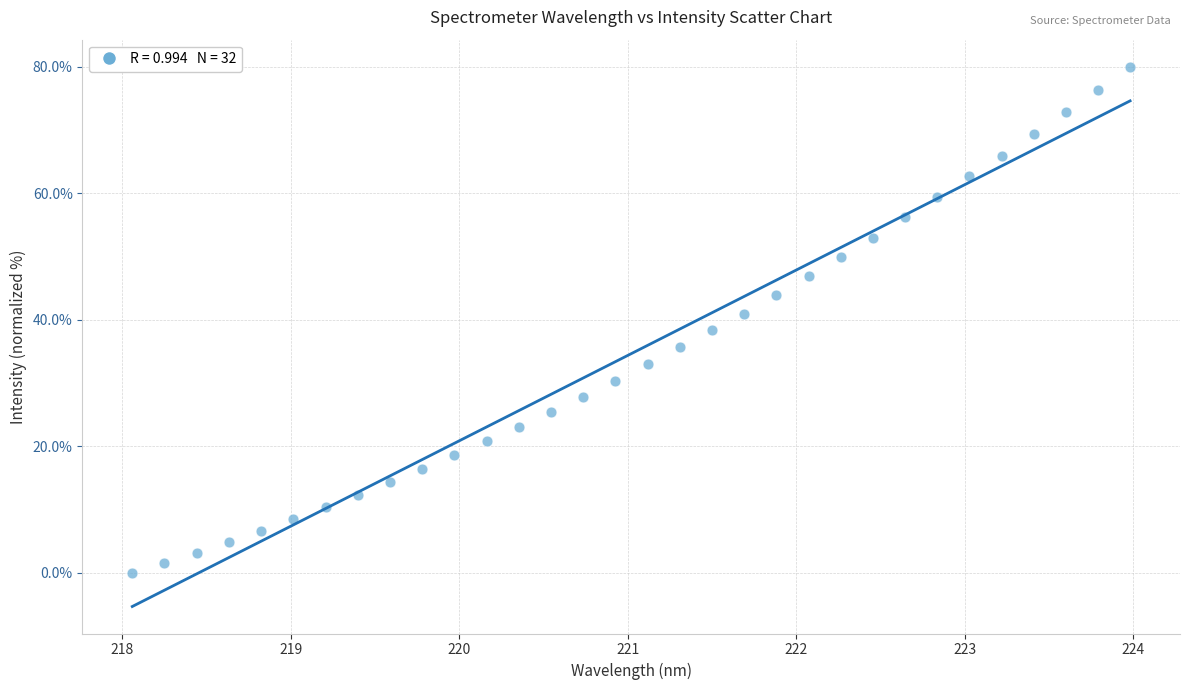

What is the range of X values (max minus min)?

5.9